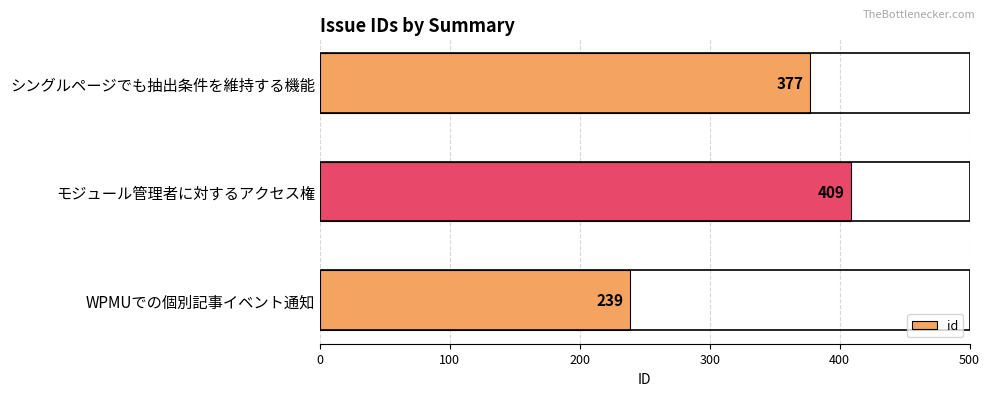

How many values are between 239 and 409?

3